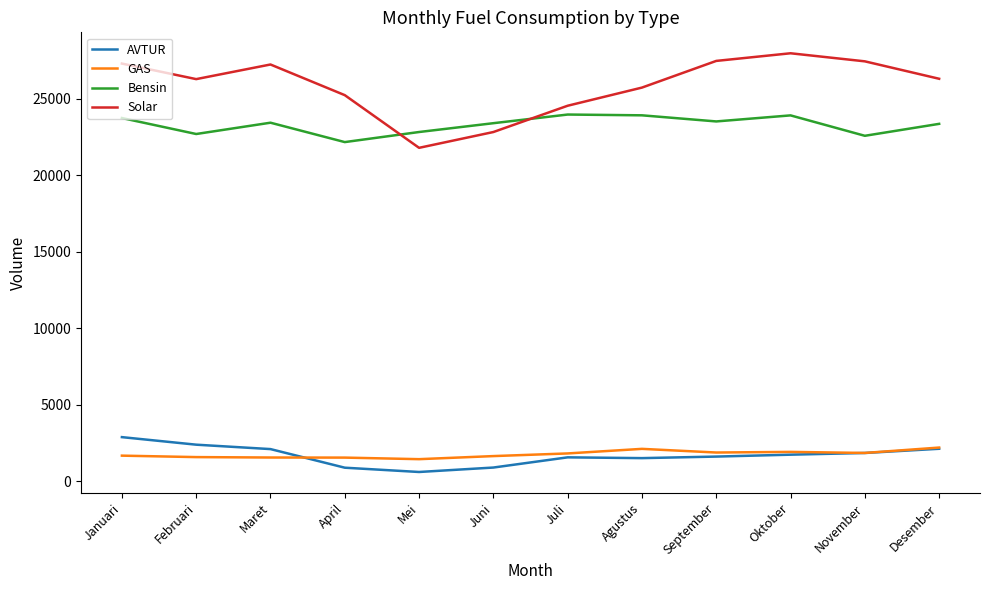

How many interior local valleys does the Solar series have?

2